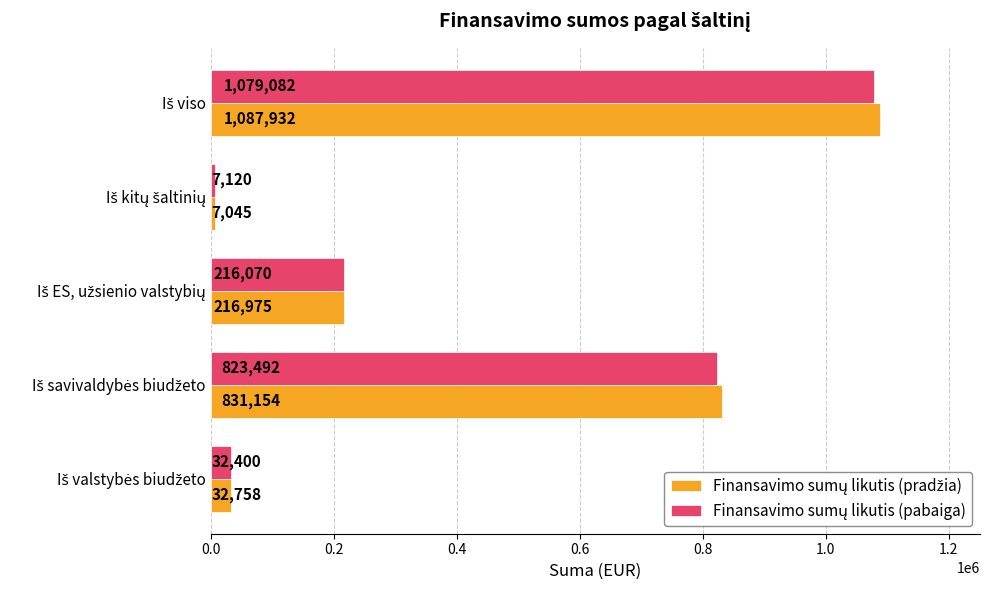

Count the number of categories in the chart.

5